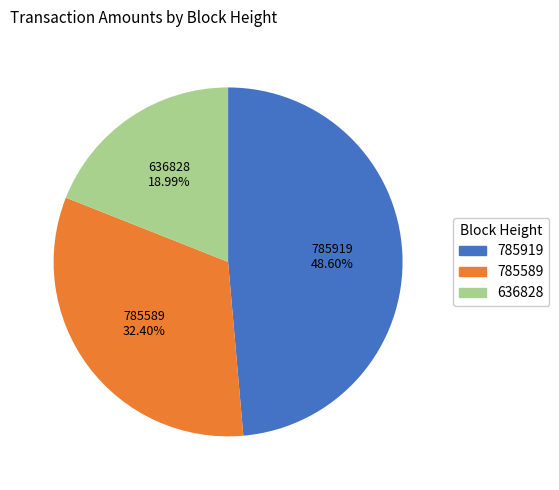

How many segments does this pie chart have?

3